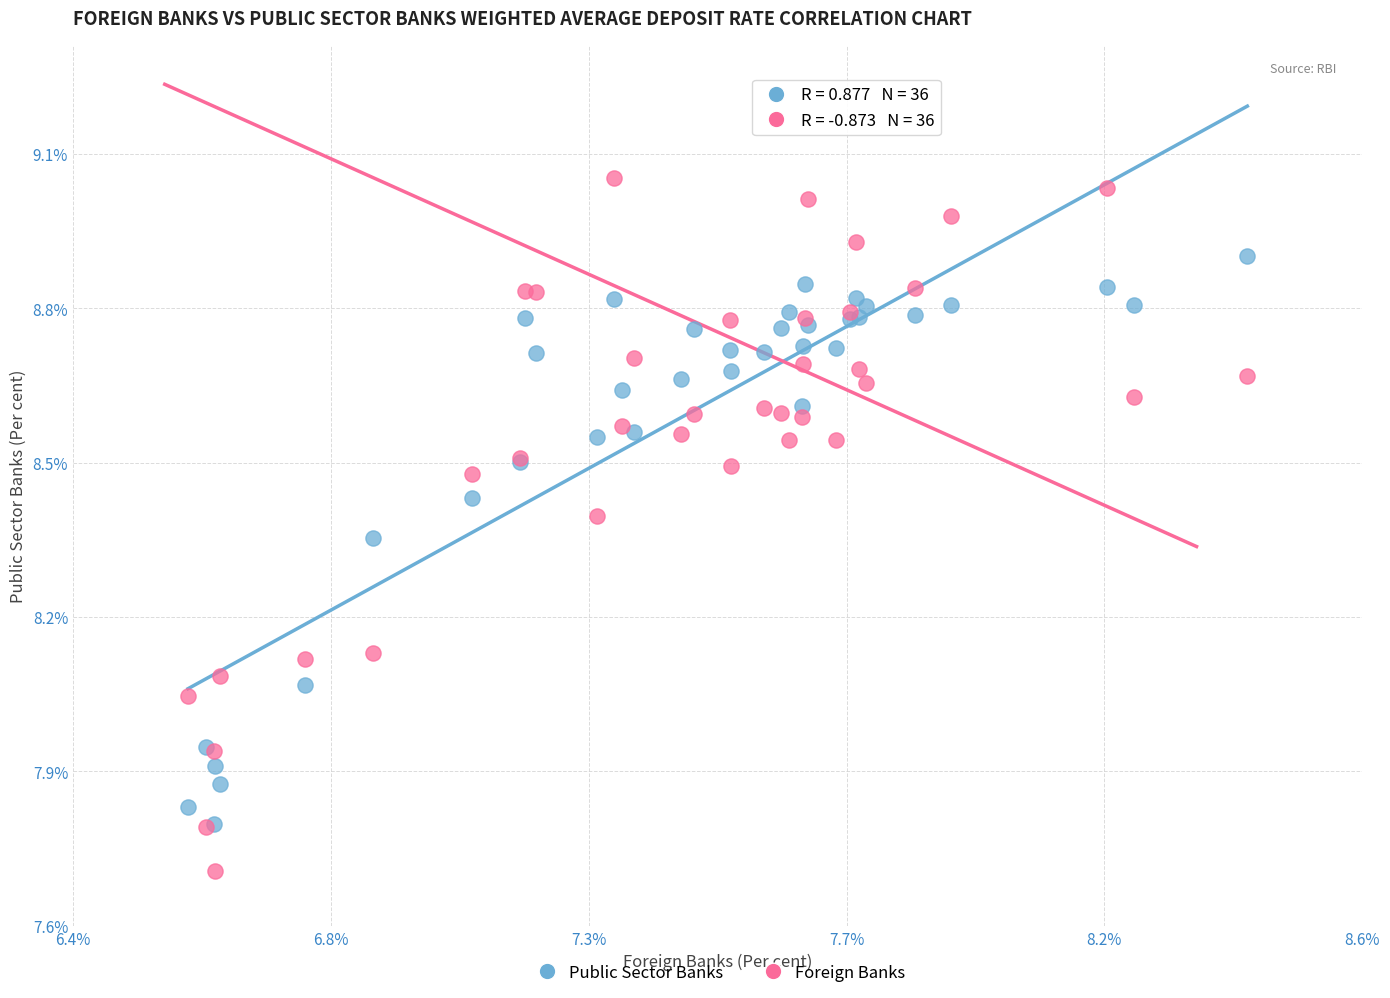

Which series reaches the maximum Y coordinate?

Foreign Banks